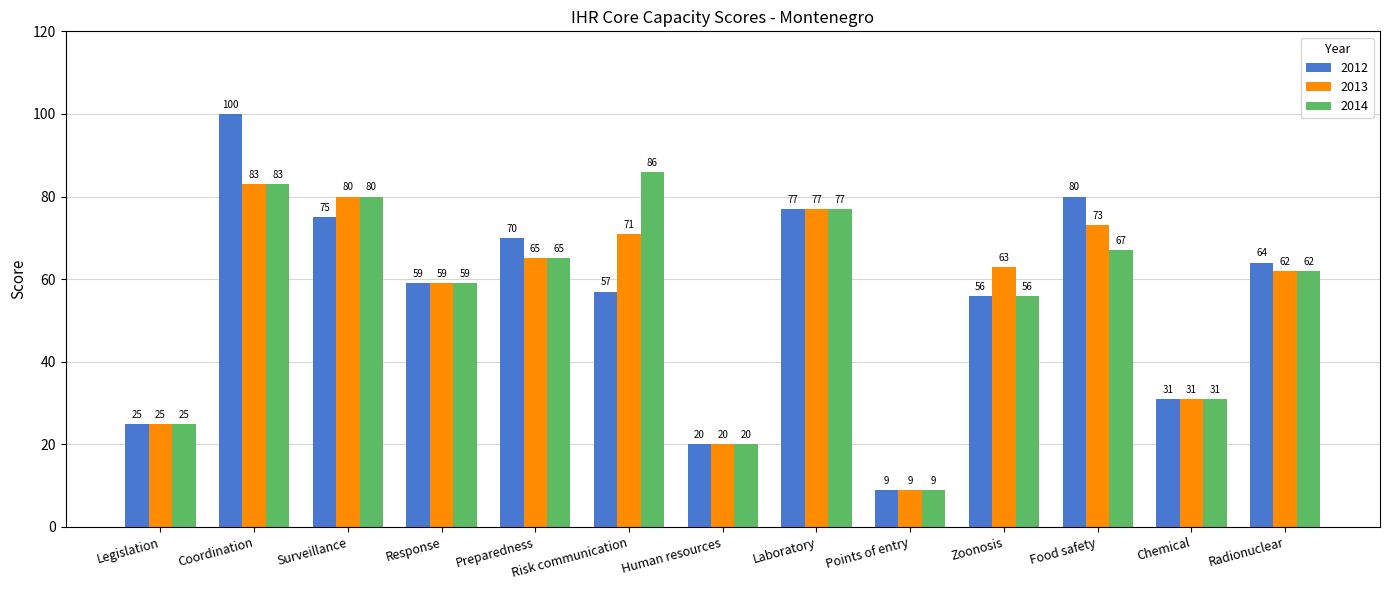

What is the minimum value for 2014?

9